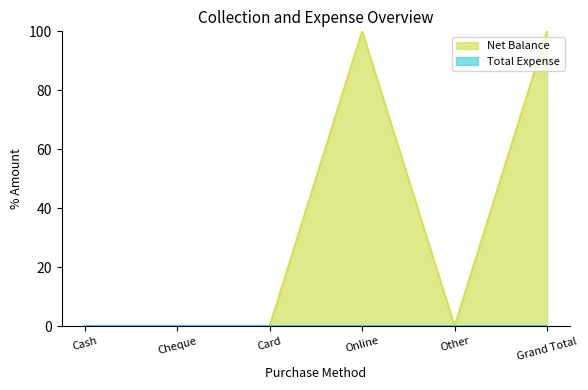

What is the value of the 6th point from the left?

100